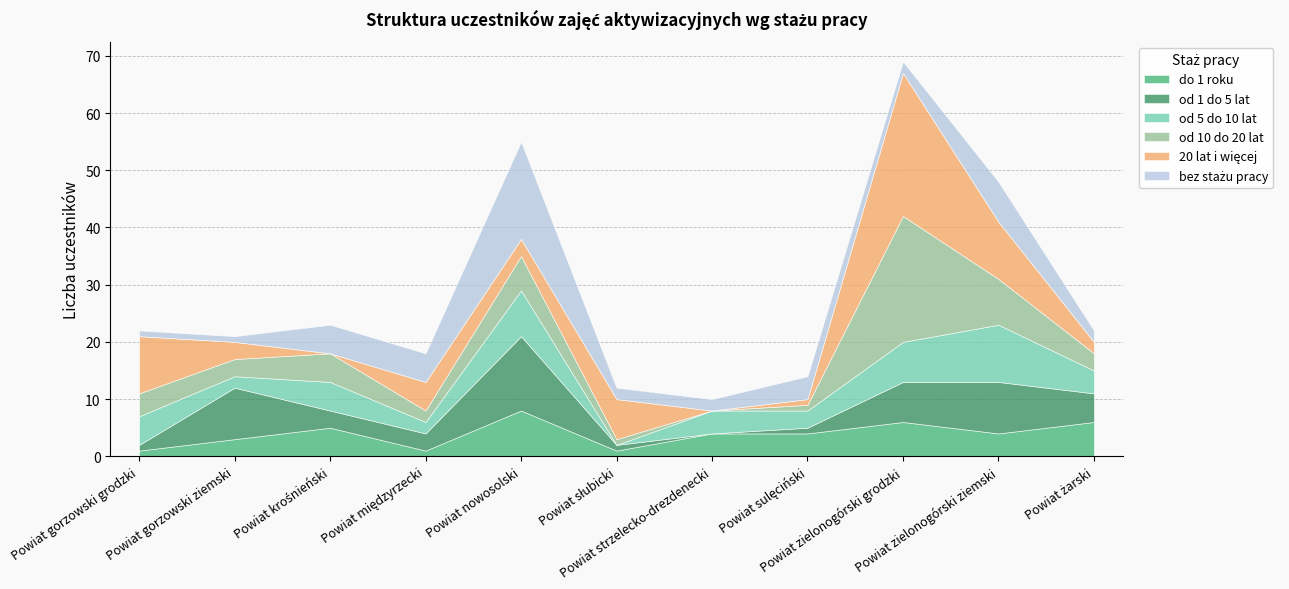

Reading left to right, transcribe all the data shown in this chart.

do 1 roku: 1	3	5	1	8	1	4	4	6	4	6
od 1 do 5 lat: 1	9	3	3	13	1	0	1	7	9	5
od 5 do 10 lat: 5	2	5	2	8	0	4	3	7	10	4
od 10 do 20 lat: 4	3	5	2	6	1	0	1	22	8	3
20 lat i więcej: 10	3	0	5	3	7	0	1	25	10	2
bez stażu pracy: 1	1	5	5	17	2	2	4	2	7	2